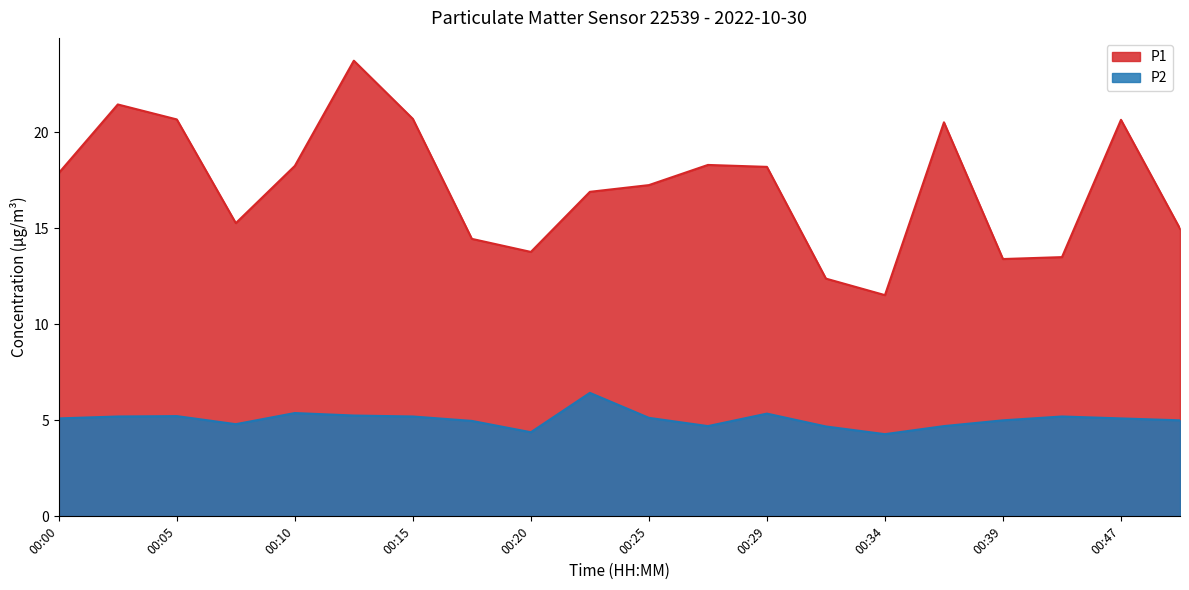

True or false: P1 and P2 intersect in this chart.

False